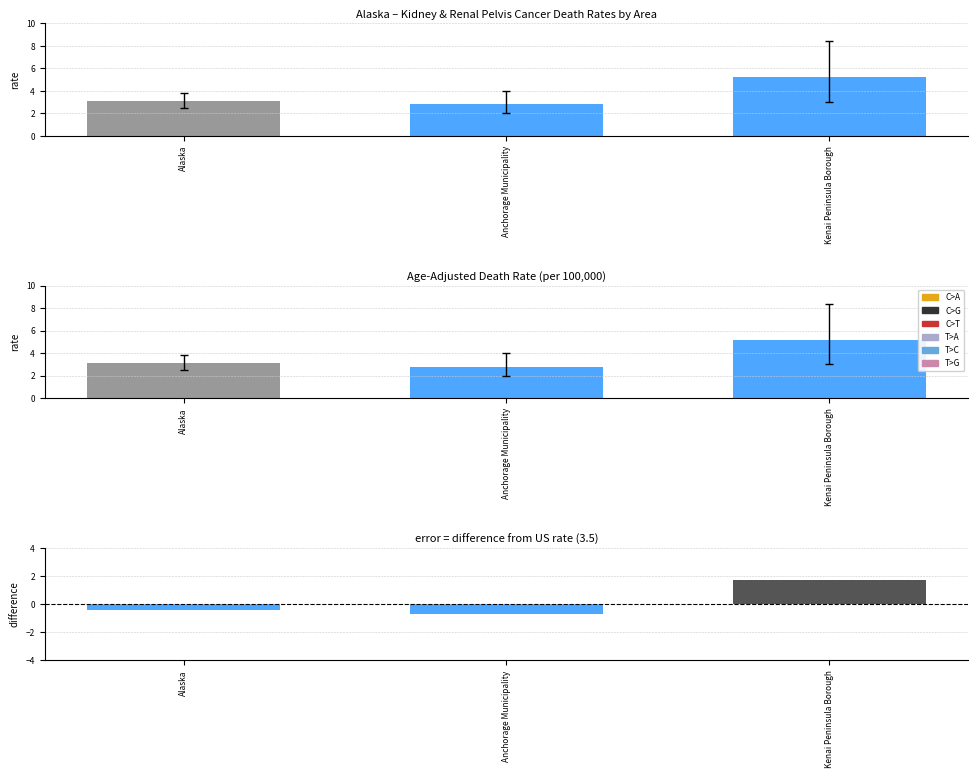

At which label is Age-Adjusted Rate closest to 4?

Alaska